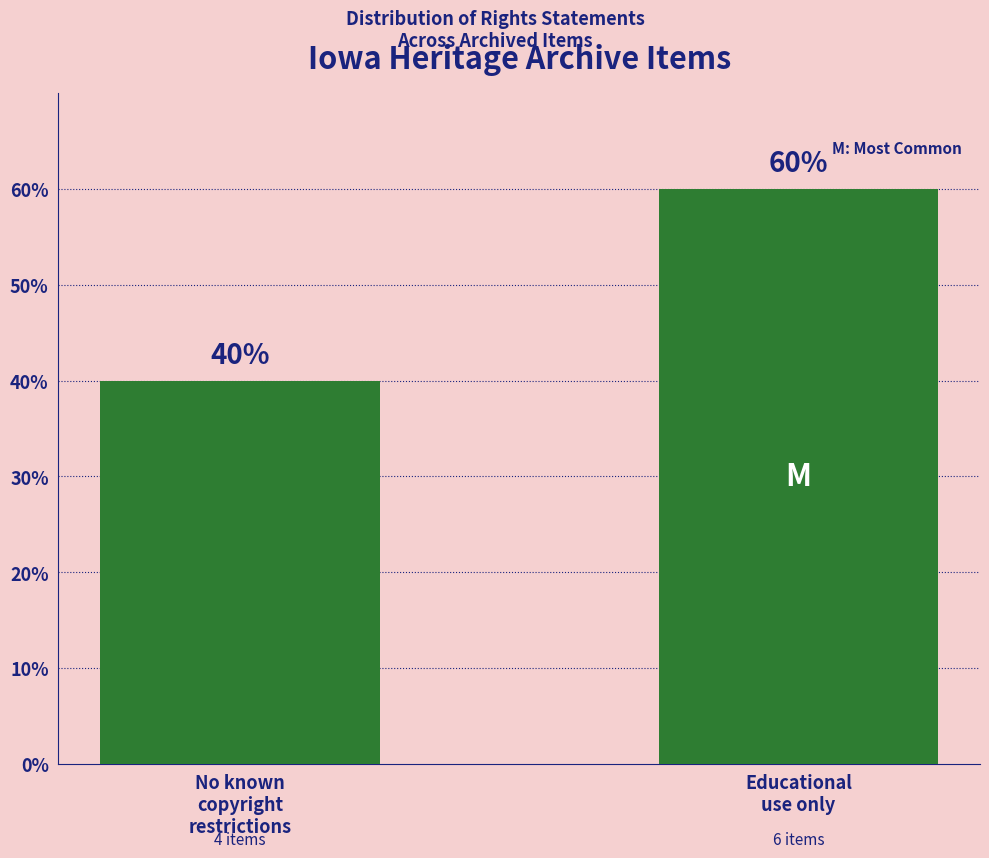

Reading left to right, list all the values displayed in this chart.

No known
copyright
restrictions=40	Educational
use only=60